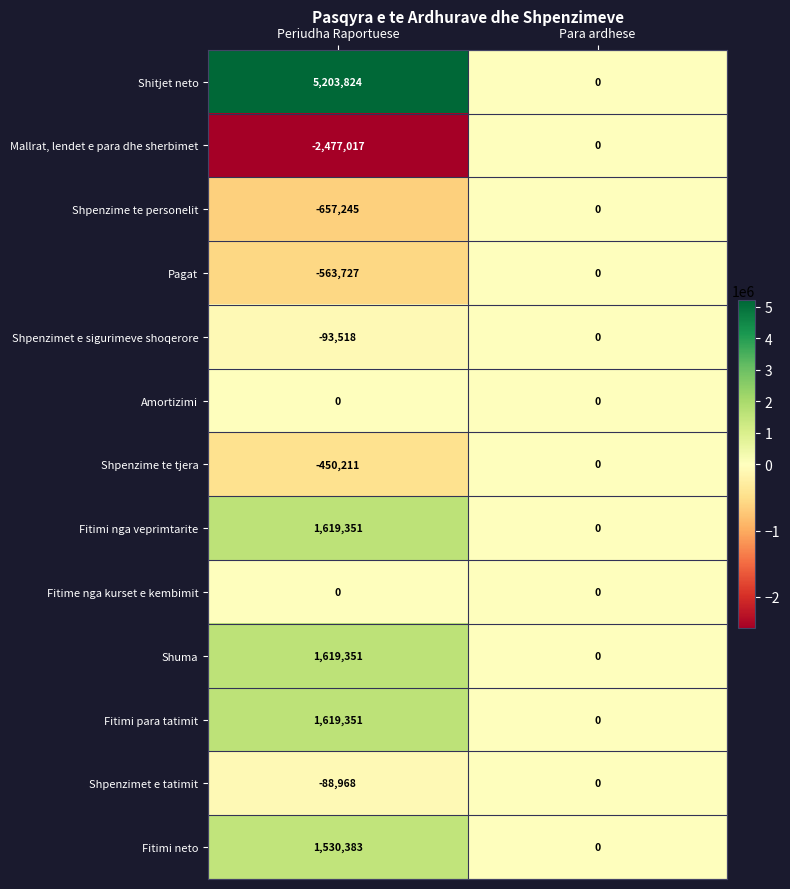

Reading right to left, transcribe all the data shown in this chart.

Shitjet neto: Para ardhese=0	Periudha Raportuese=5203824
Mallrat, lendet e para dhe sherbimet: Para ardhese=0	Periudha Raportuese=-2477017
Shpenzime te personelit: Para ardhese=0	Periudha Raportuese=-657245
Pagat: Para ardhese=0	Periudha Raportuese=-563727
Shpenzimet e sigurimeve shoqerore: Para ardhese=0	Periudha Raportuese=-93518
Amortizimi: Para ardhese=0	Periudha Raportuese=0
Shpenzime te tjera: Para ardhese=0	Periudha Raportuese=-450211
Fitimi nga veprimtarite: Para ardhese=0	Periudha Raportuese=1619351
Fitime nga kurset e kembimit: Para ardhese=0	Periudha Raportuese=0
Shuma: Para ardhese=0	Periudha Raportuese=1619351
Fitimi para tatimit: Para ardhese=0	Periudha Raportuese=1619351
Shpenzimet e tatimit: Para ardhese=0	Periudha Raportuese=-88968
Fitimi neto: Para ardhese=0	Periudha Raportuese=1530383